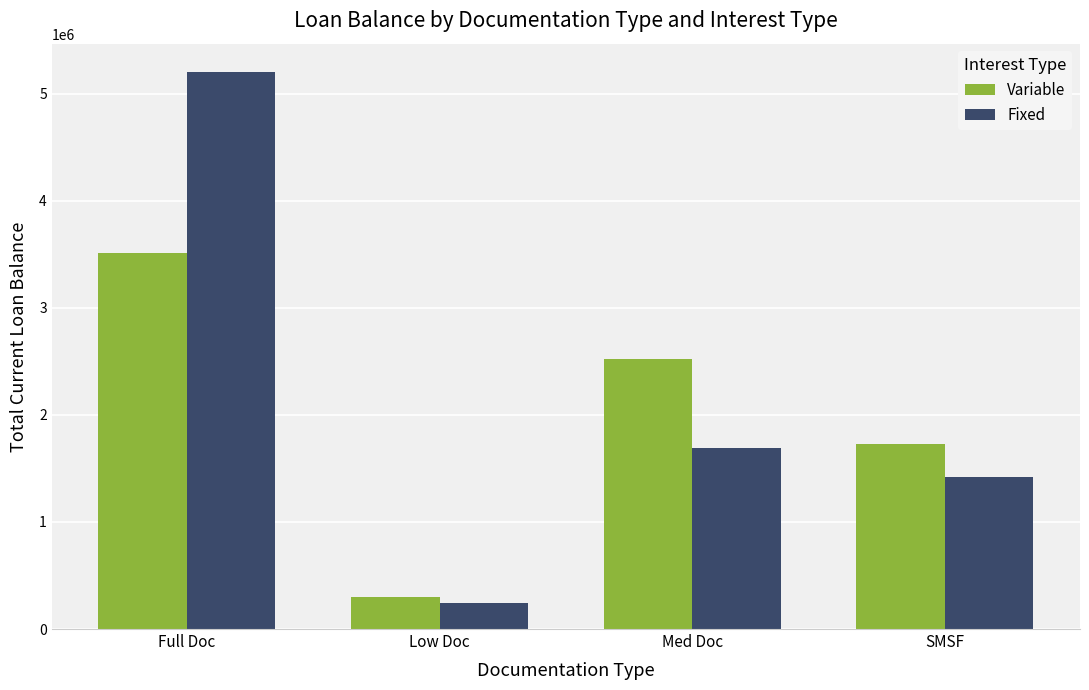

What is the value of the Variable bar at the 3rd from the left?

2523488.1